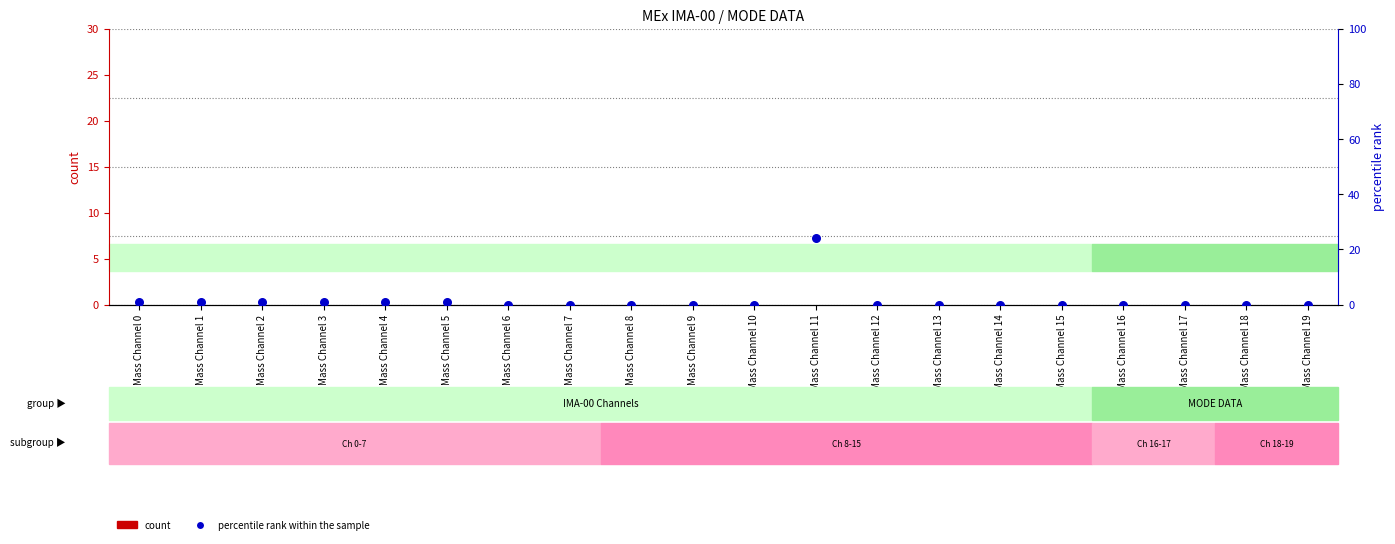

Which series contains the highest Y value?

percentile rank within the sample